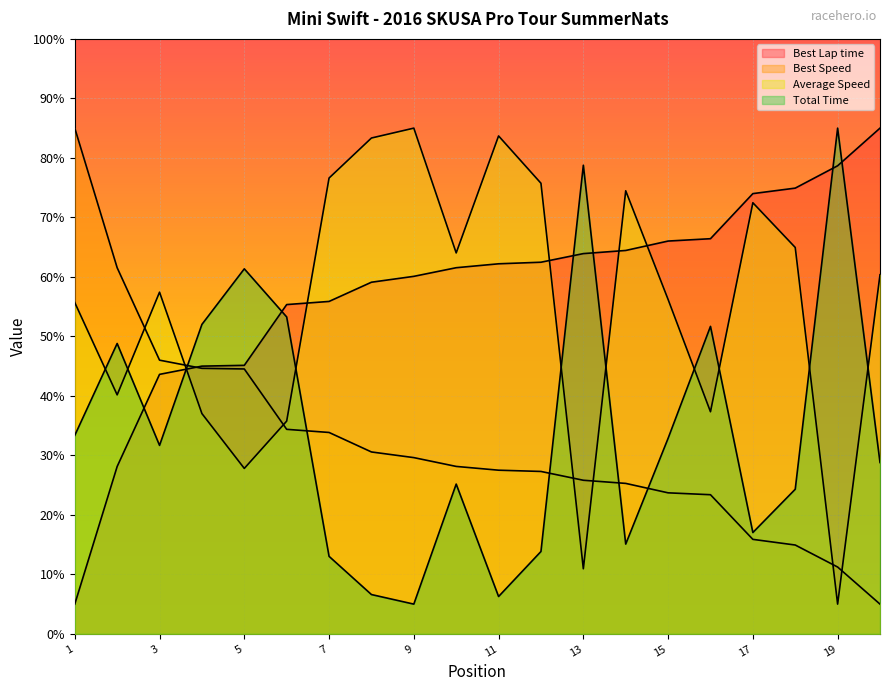

Reading left to right, what are all the values shown in this chart?

Best Lap time: 5.0	28.1	43.6	45.0	45.1	55.3	55.9	59.1	60.1	61.5	62.2	62.5	63.9	64.4	66.0	66.4	74.0	74.9	78.7	85.0
Best Speed: 85.0	61.5	46.0	44.6	44.5	34.4	33.9	30.6	29.6	28.1	27.5	27.3	25.8	25.3	23.7	23.4	15.9	14.9	11.2	5.0
Average Speed: 55.7	40.2	57.4	37.0	27.8	35.8	76.6	83.3	85.0	64.0	83.7	75.7	10.9	74.5	56.2	37.3	72.5	64.9	5.0	60.4
Total Time: 33.4	48.8	31.7	52.0	61.4	53.3	13.0	6.6	5.0	25.2	6.3	13.8	78.8	15.1	32.9	51.7	17.0	24.3	85.0	28.8